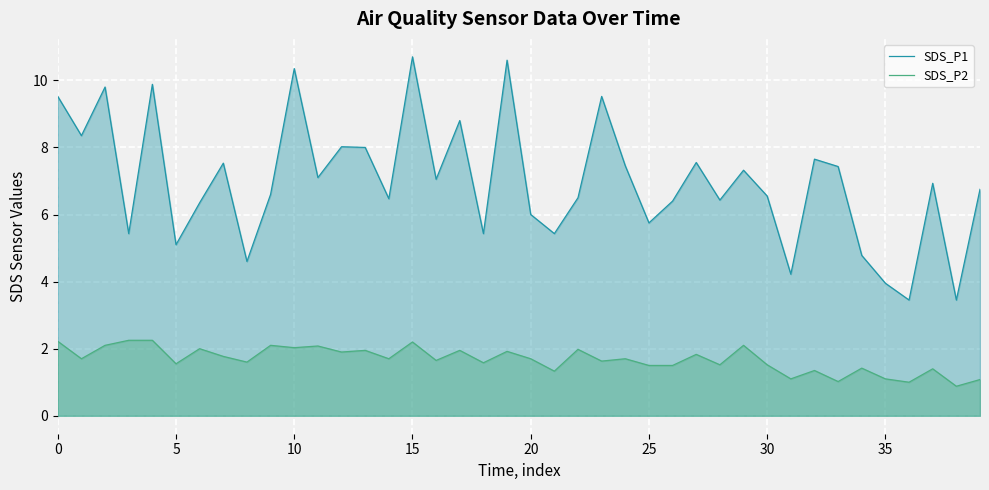

Which series has the largest total across all categories?

SDS_P1